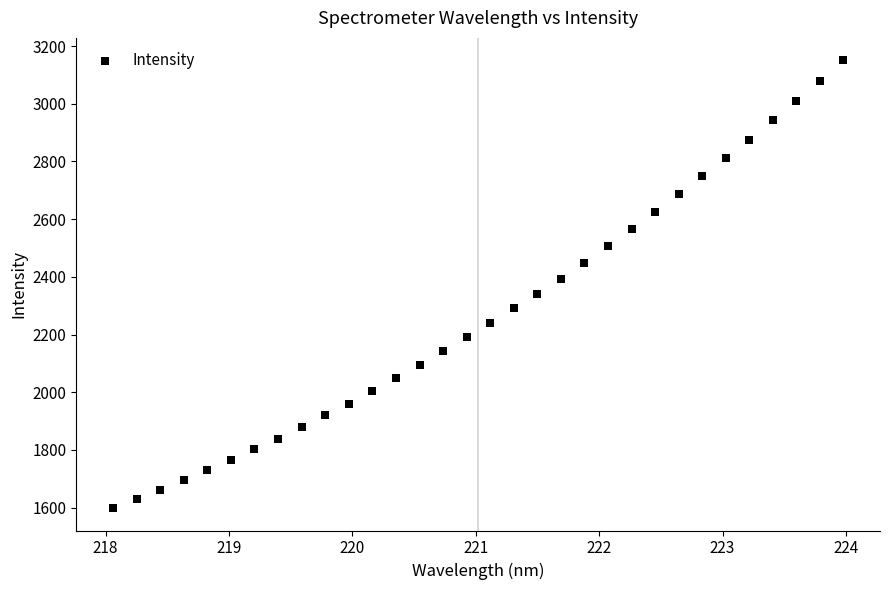

What is the range of Y values (max minus min)?

1552.4